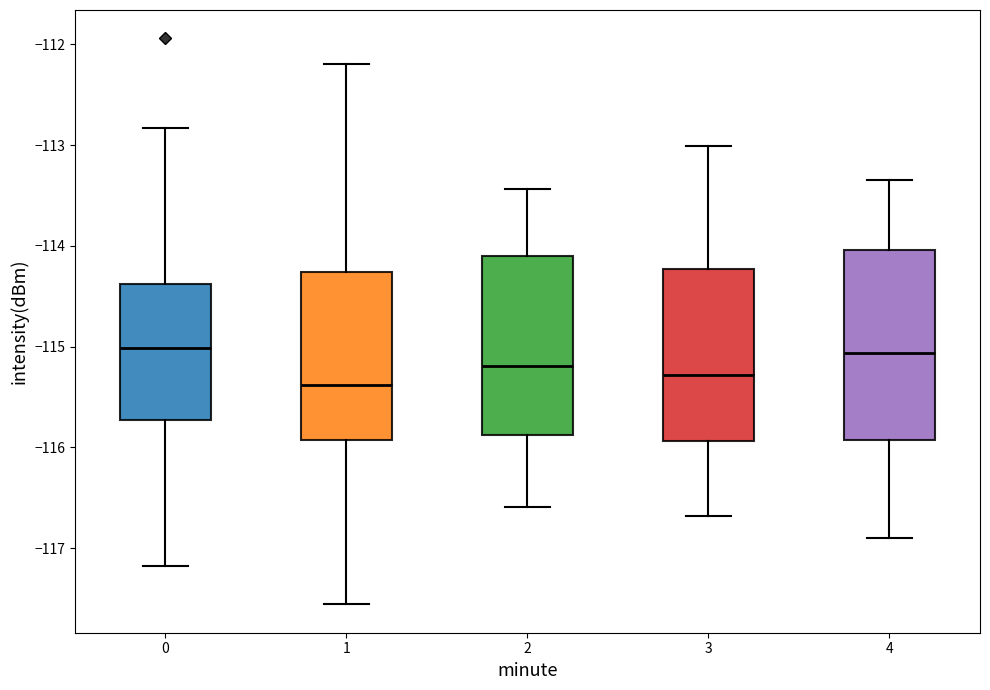

Where does the lower whisker of the box at x = 0 end on the y-axis? The values are not printed on the chart, so give them approximately, as read against the axis.

-117.2